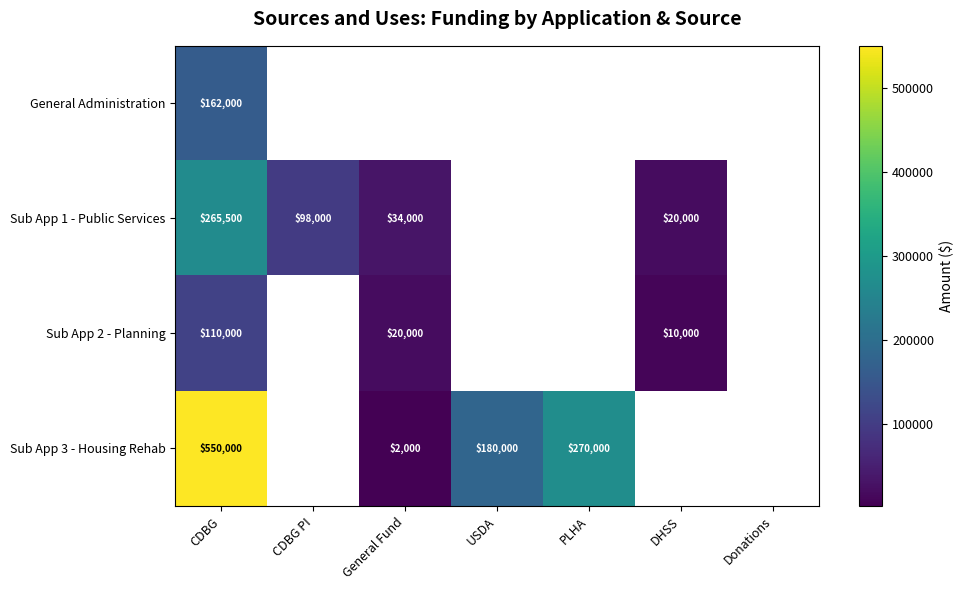

True or false: Sub App 1 - Public Services has a value of 8470 at DHSS.

False